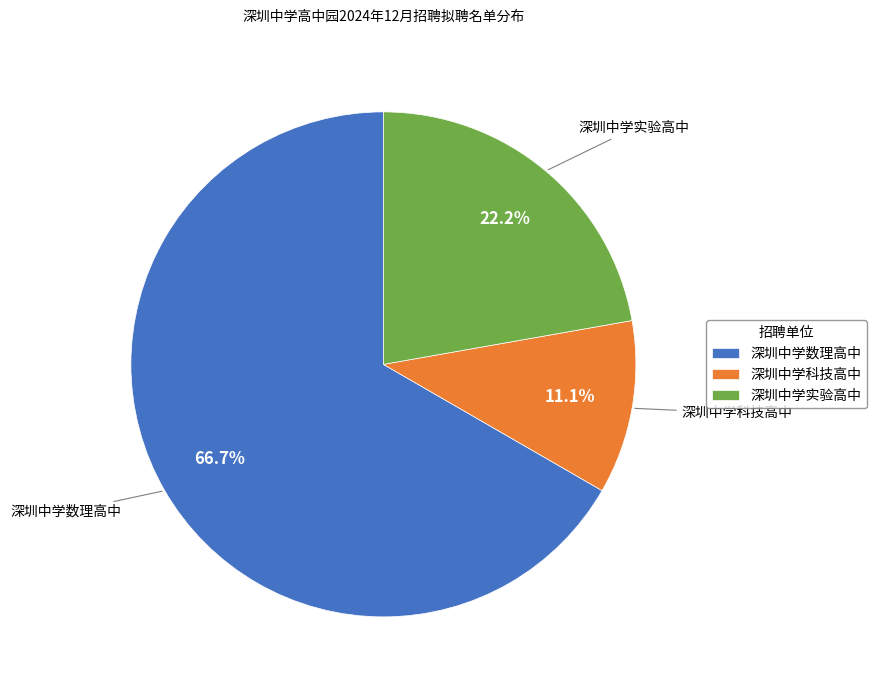

What is the majority slice?

深圳中学数理高中